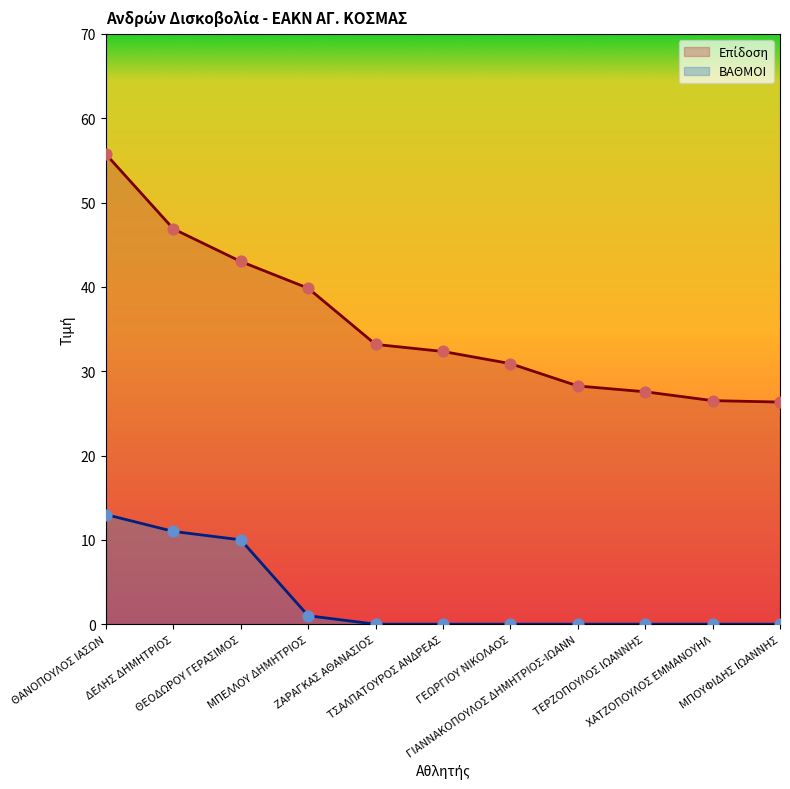

What is the total value across all series at ΘΕΟΔΩΡΟΥ ΓΕΡΑΣΙΜΟΣ?

53.0